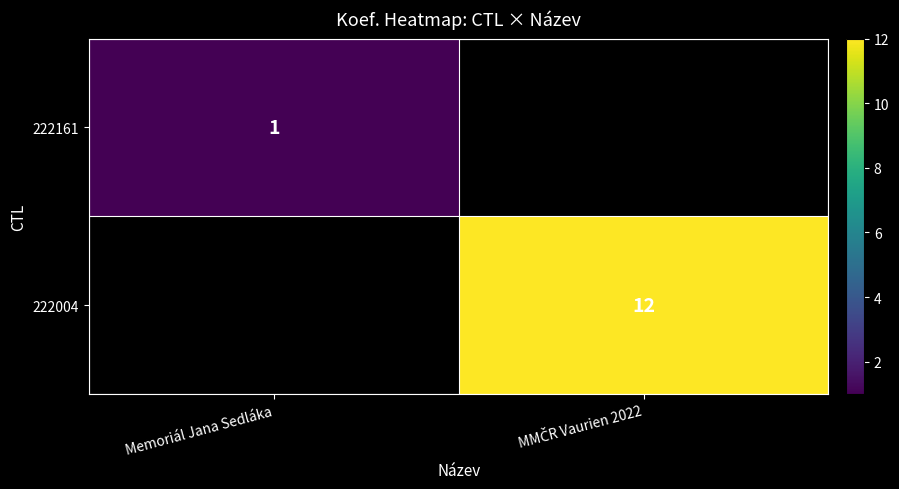

The 222004 series shows 12.0 at MMČR Vaurien 2022. True or false?

True